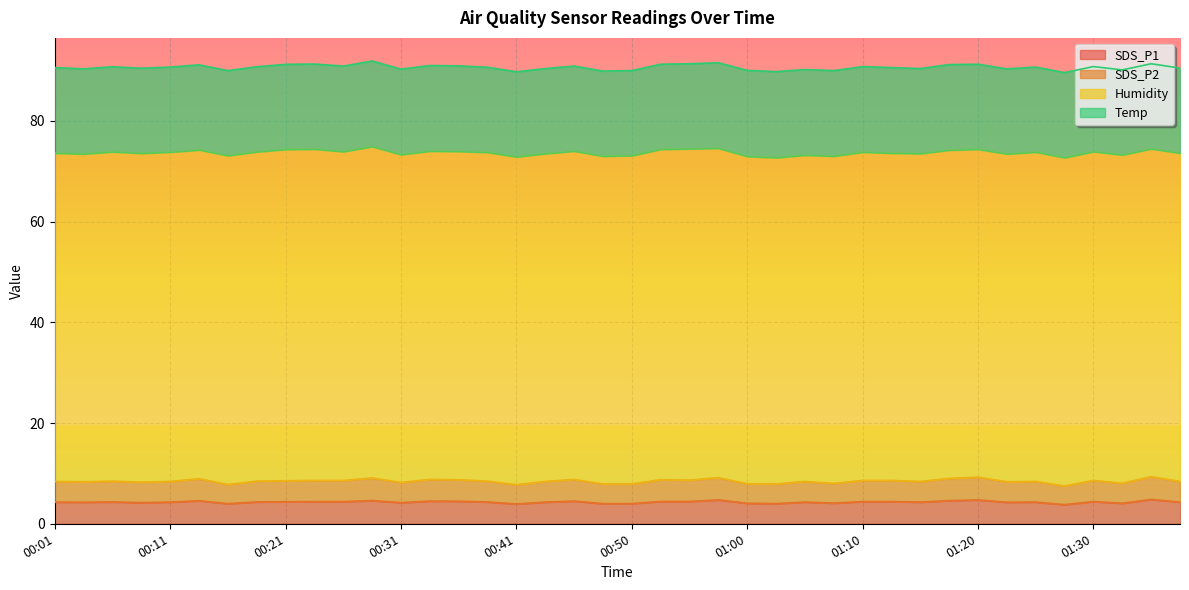

What is the total value across all series at 01:10?

90.8